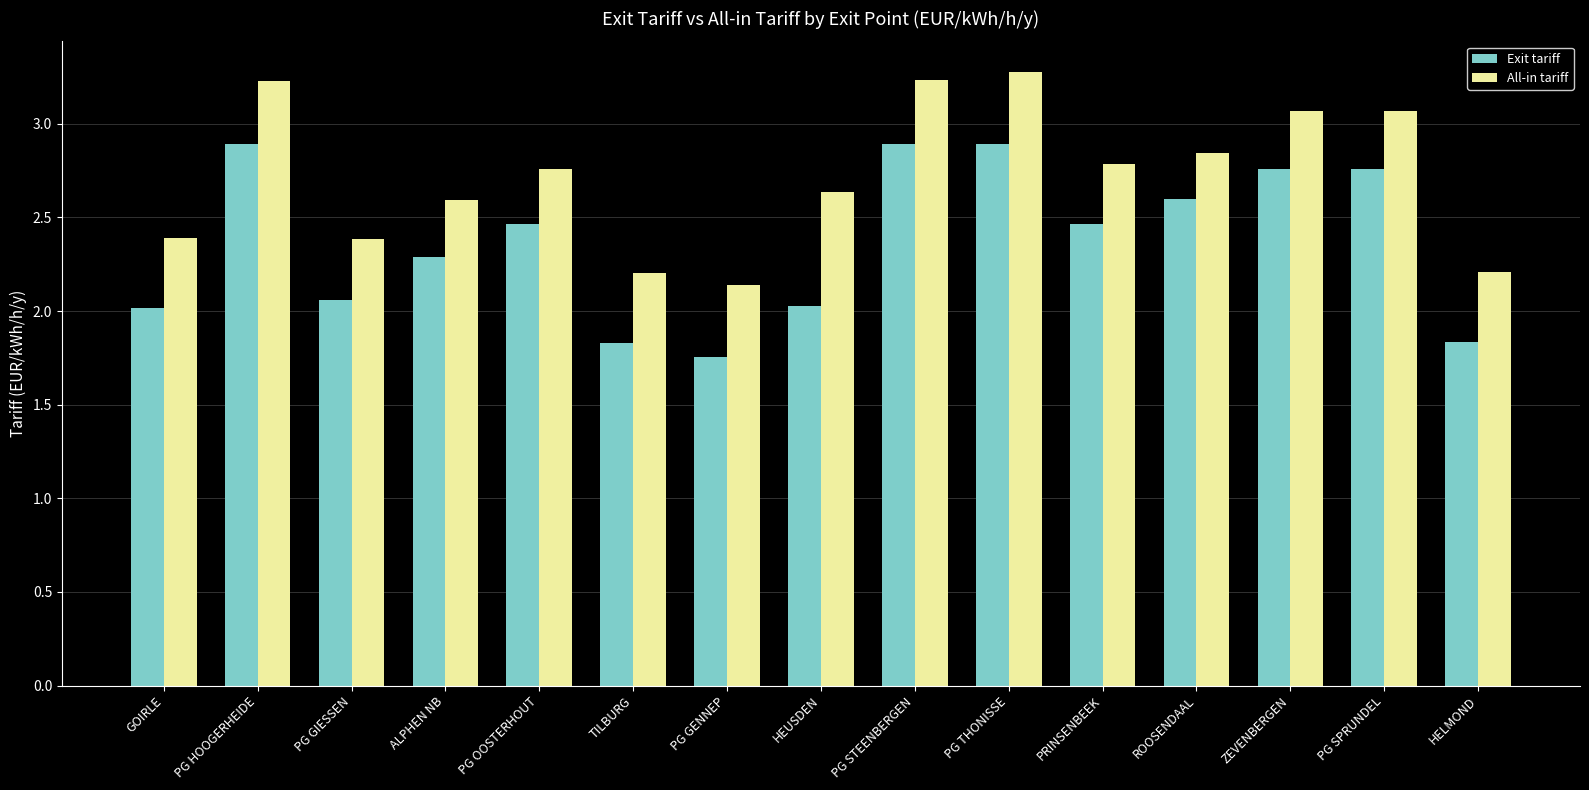

What is the spread (max minus min) of values at PG THONISSE?

0.4